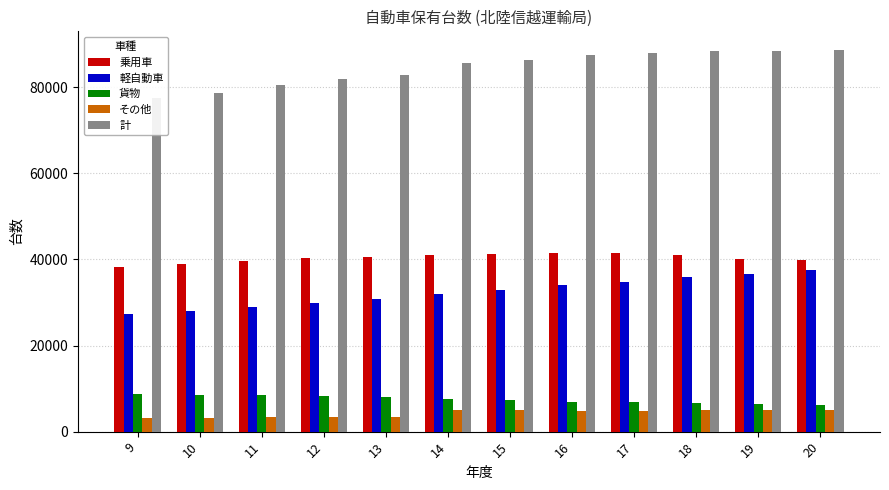

True or false: 貨物 has a value of 6827 at 17.

True